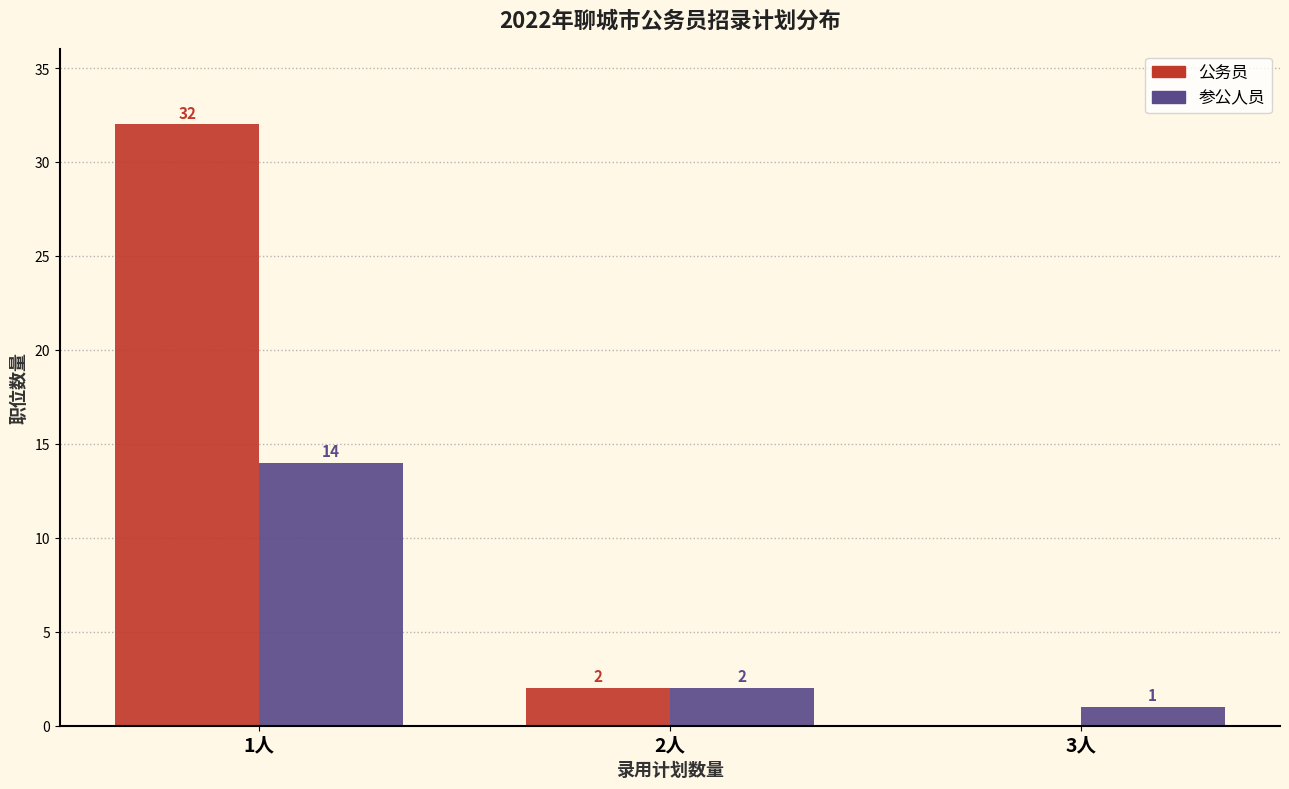

In the 公务员 series, which range on the x-axis has the tallest bar?

0.5 to 1.5